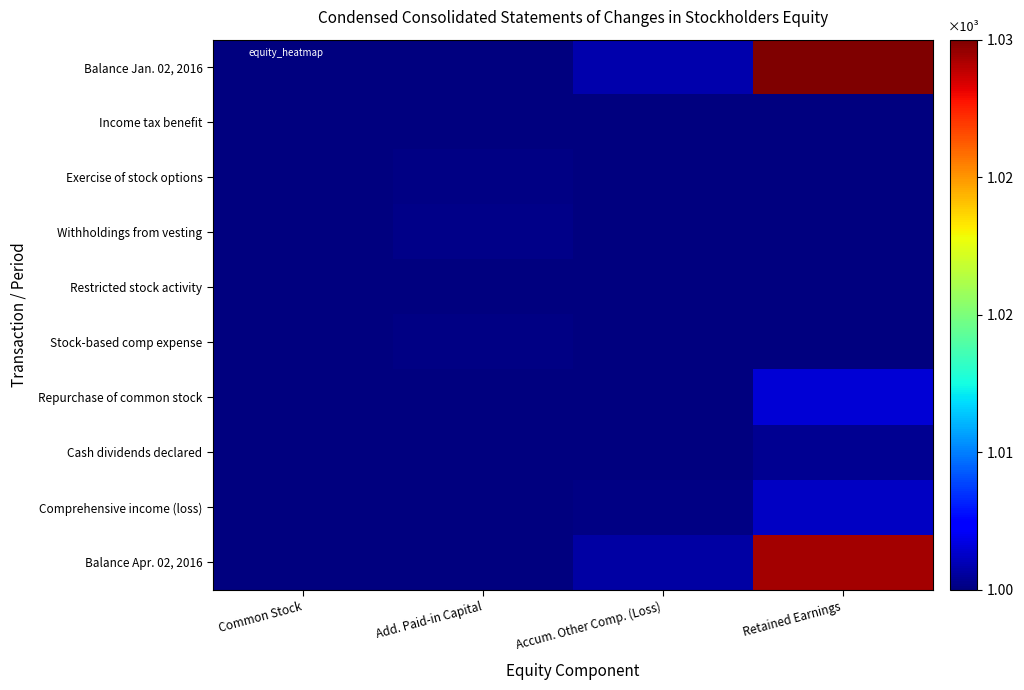

Which category has the highest value across all series?

Retained Earnings